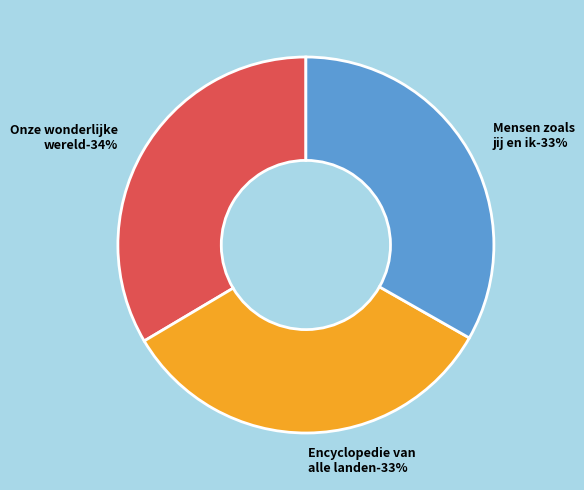

How much of the chart is everything except Encyclopedie van alle landen?

66.8%